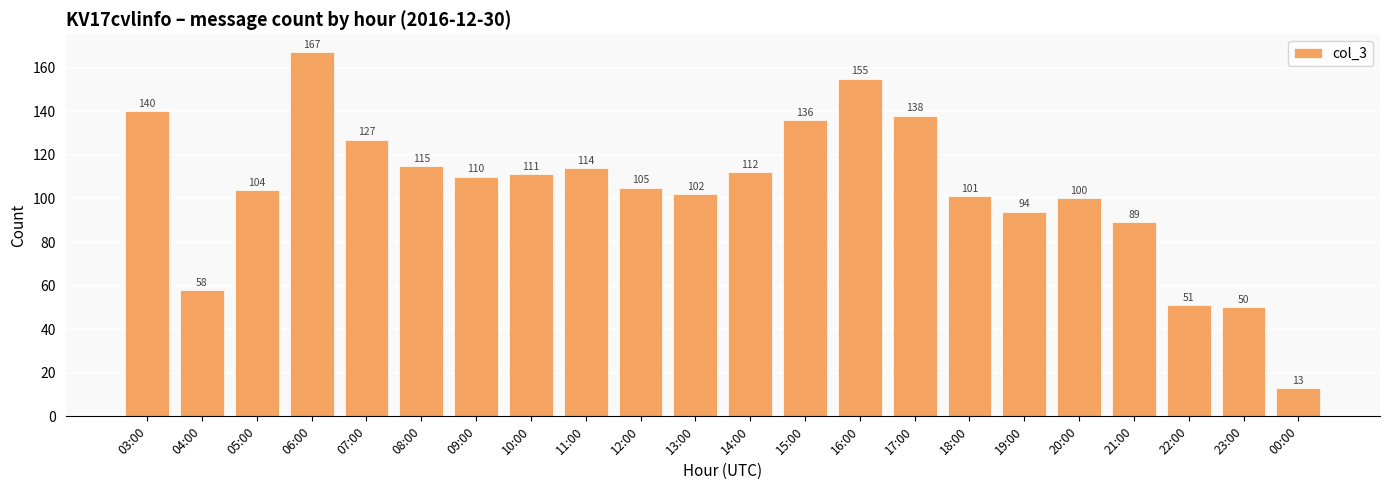

Where is the data nearest to the value 90?

21:00